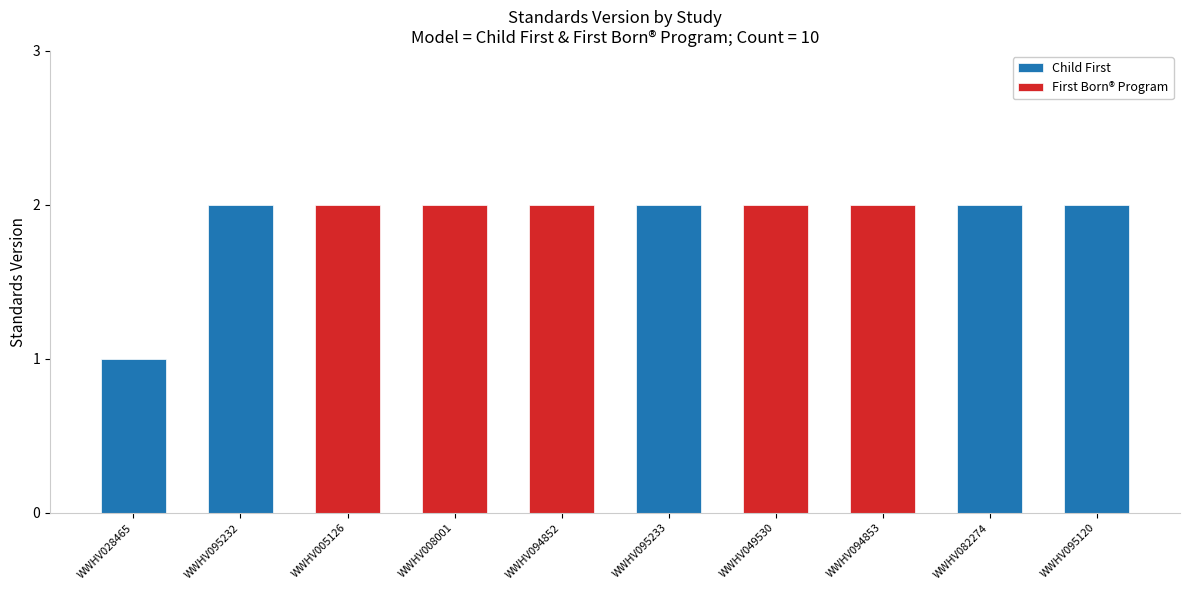

What is the change in value from WWHV028465 to WWHV008001?

+1